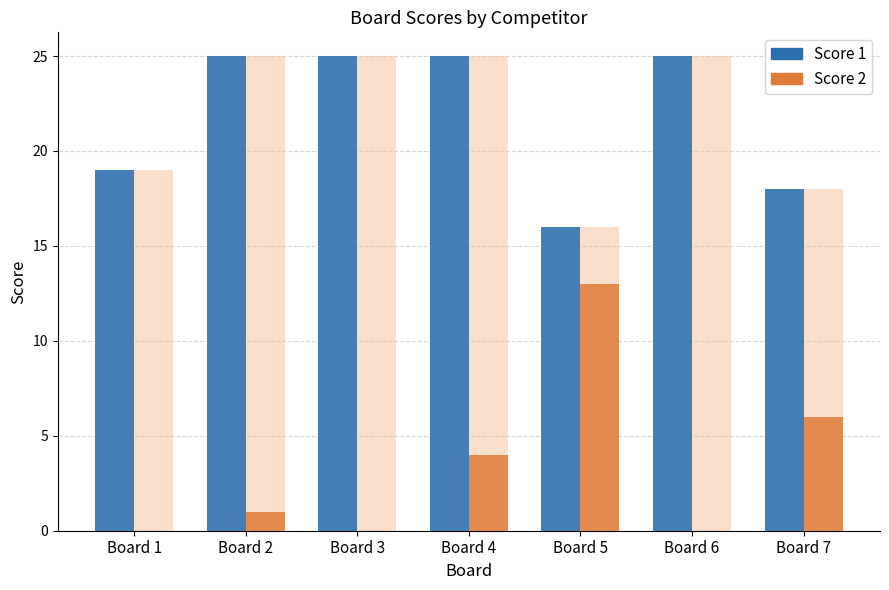

How many data points in Score 2 are less than 1?

3